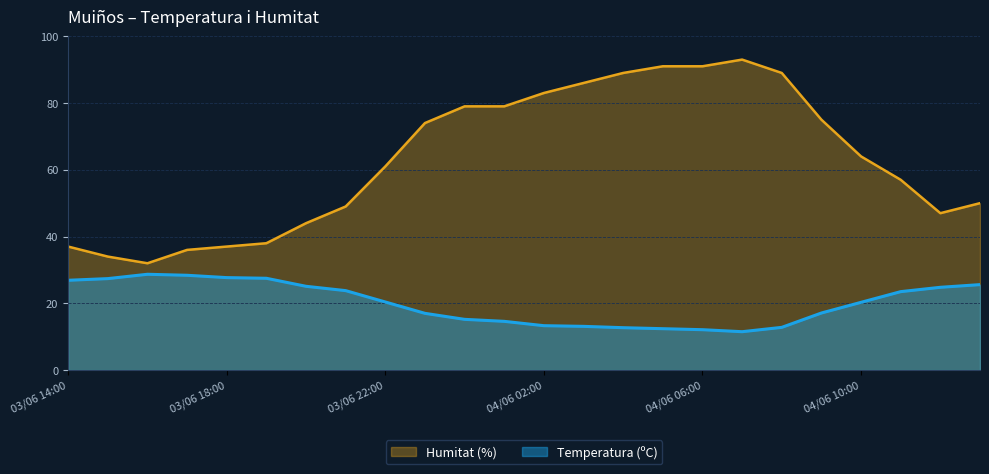

What is the difference between the maximum and minimum values in the Humitat (%) series?

61.0